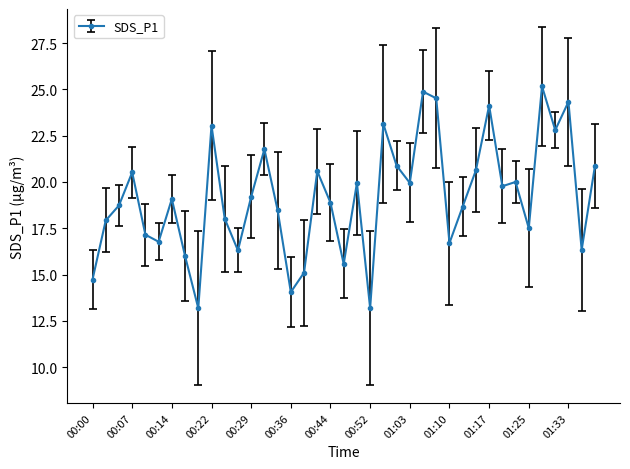

What is the maximum value shown in the chart?

25.2